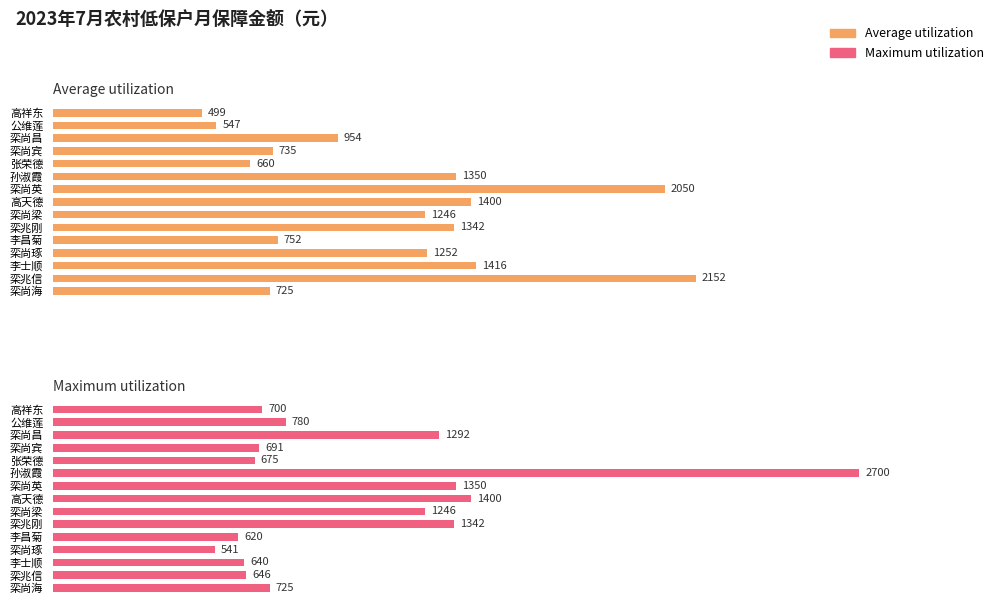

Are the bars grouped side by side (vs. stacked)?

Yes